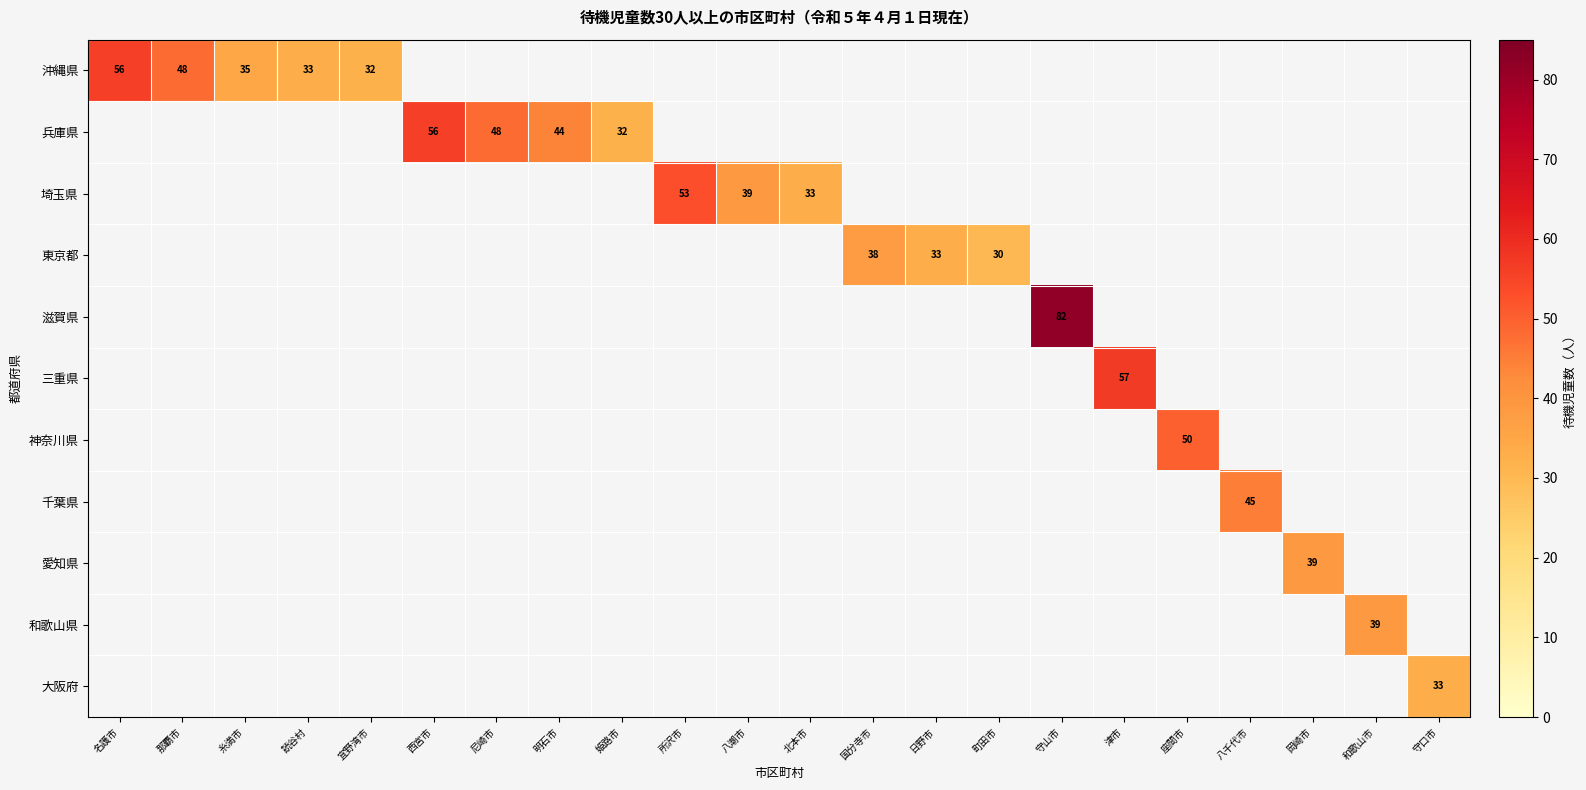

The value of 埼玉県 at 所沢市 is 13.2. True or false?

False